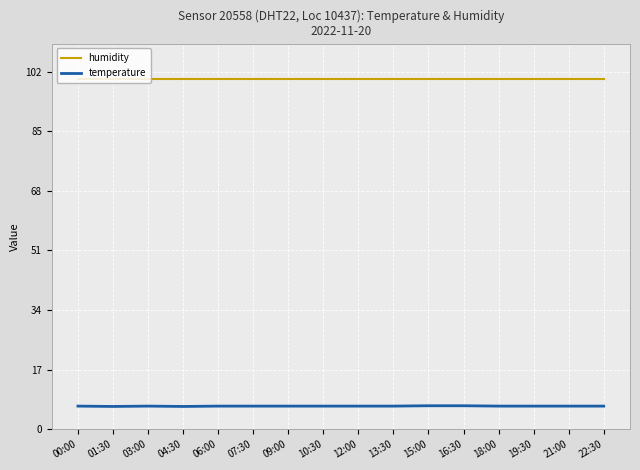

How many series are shown in this chart?

2